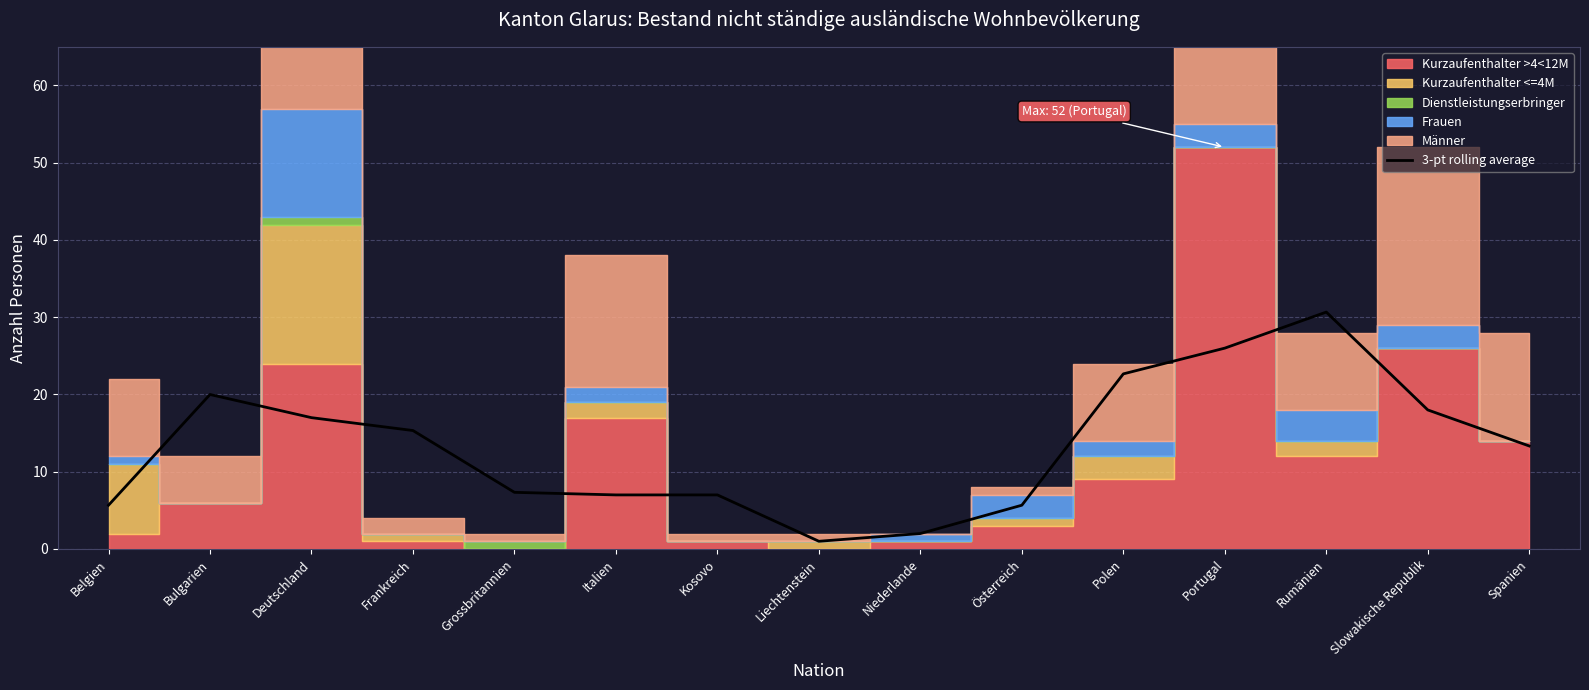

What is the approximate value at Italien?

7.0